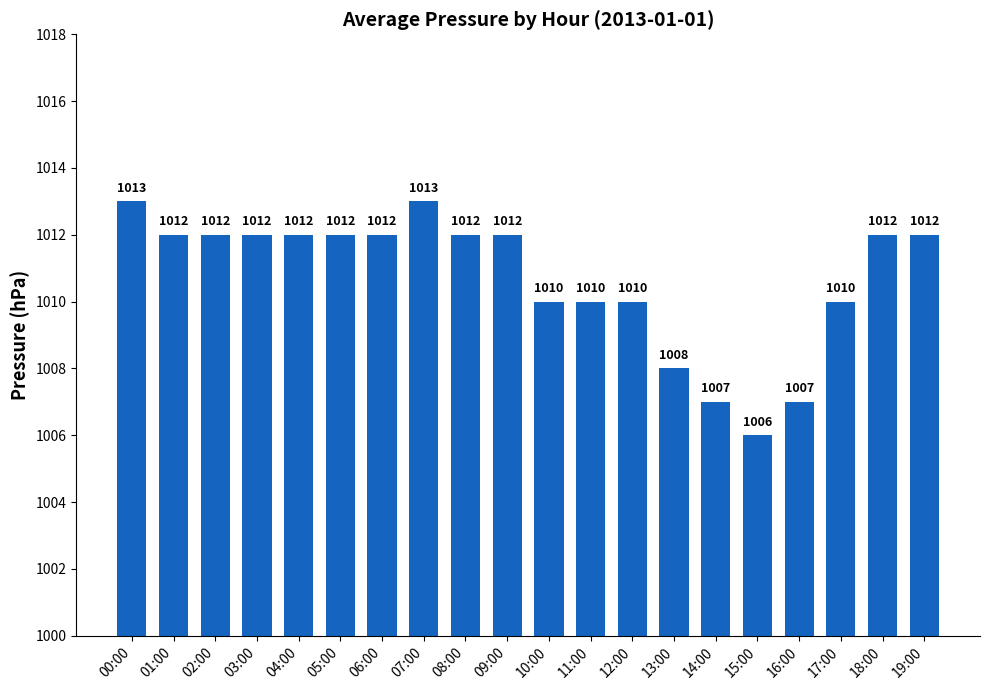

What is the change in value from 16:00 to 19:00?

+5